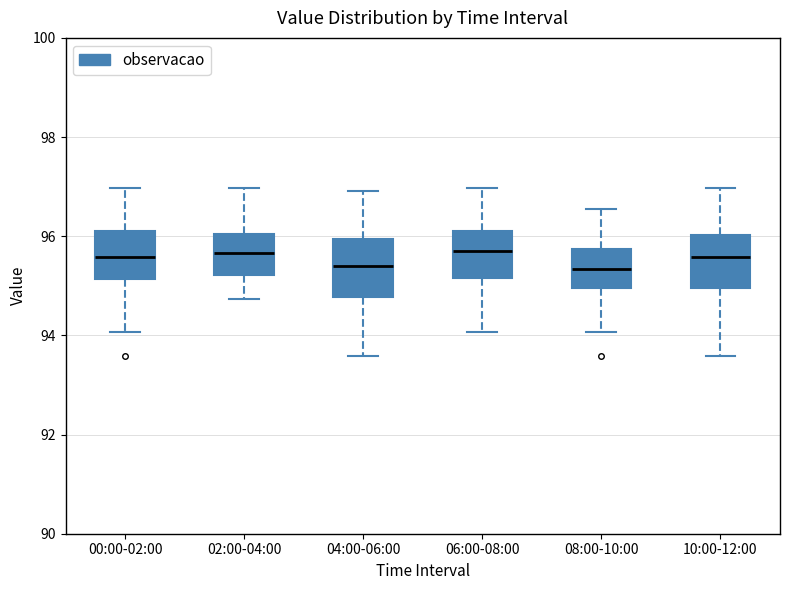

Reading left to right, transcribe this box plot: for each box, give where its median line is, the range the box spans, and where its two whiskers end, as read against the y-axis. The values are not printed on the chart, so give them approximately, as read against the axis.

00:00-02:00: median 95.6, box 95.2 to 96.2, whiskers 94.0 to 97.0
02:00-04:00: median 95.6, box 95.2 to 96.0, whiskers 94.8 to 97.0
04:00-06:00: median 95.4, box 94.8 to 96.0, whiskers 93.6 to 97.0
06:00-08:00: median 95.8, box 95.2 to 96.2, whiskers 94.0 to 97.0
08:00-10:00: median 95.4, box 95.0 to 95.8, whiskers 94.0 to 96.6
10:00-12:00: median 95.6, box 95.0 to 96.0, whiskers 93.6 to 97.0